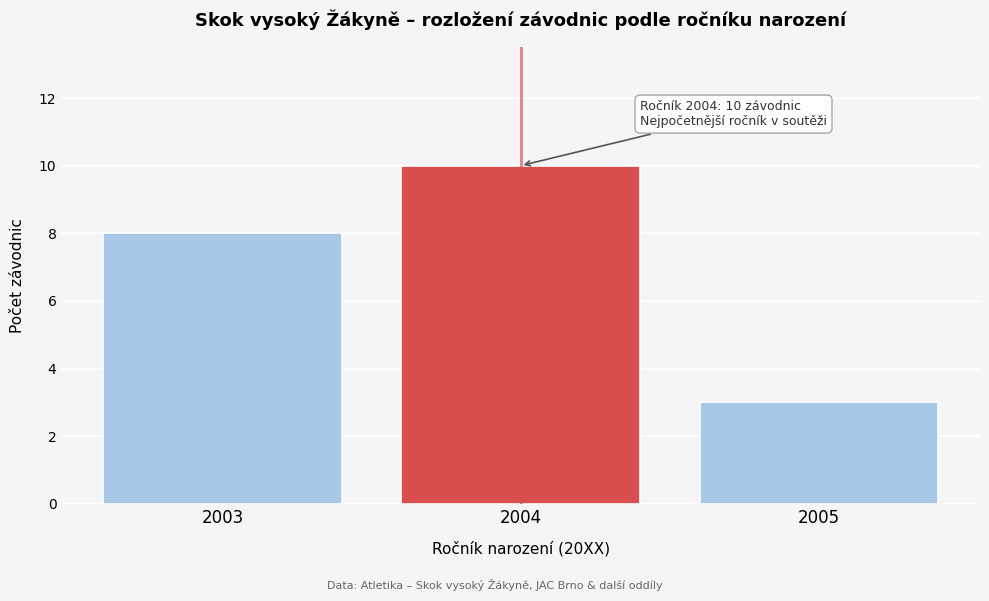

Reading left to right, transcribe all the data shown in this chart.

2003=8	2004=10	2005=3